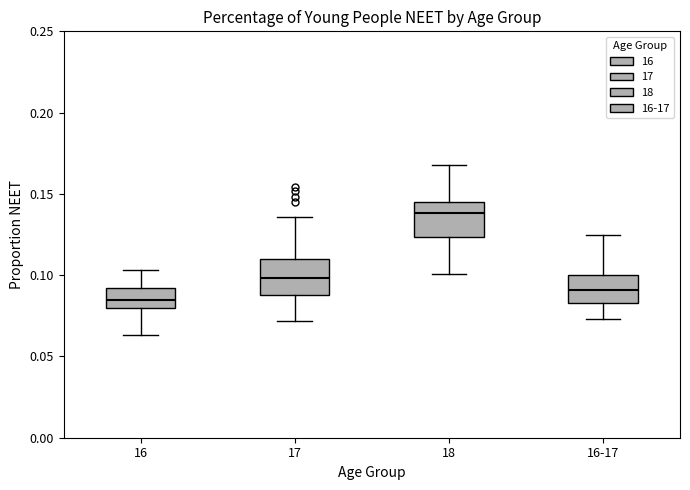

Which box's median line is the highest?

18